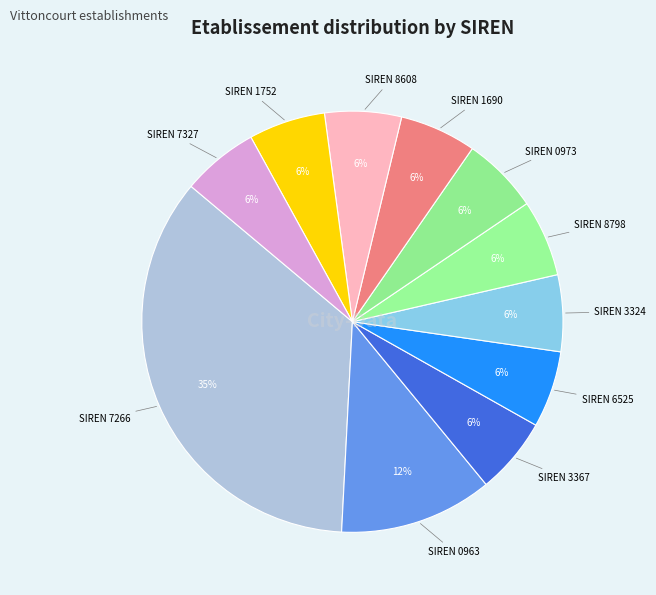

How many segments does this pie chart have?

11